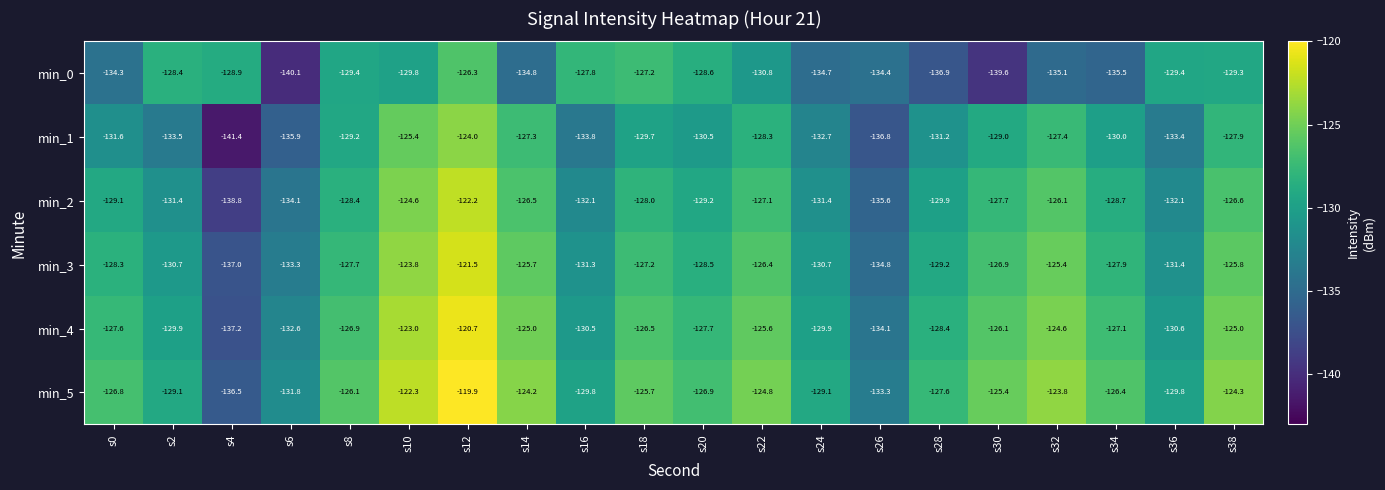

True or false: min_1 has a value of -130.0 at s34.

True